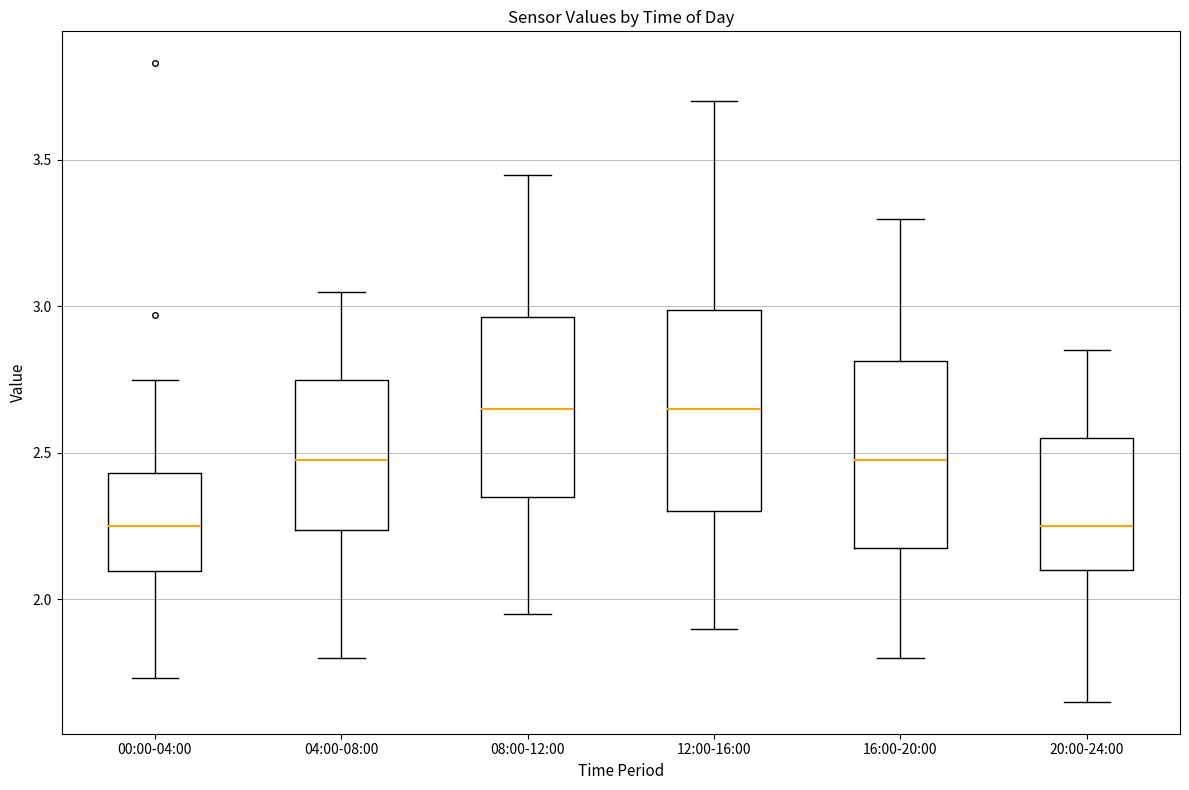

Where does the upper whisker of the box for 08:00-12:00 end on the y-axis? The values are not printed on the chart, so give them approximately, as read against the axis.

3.45